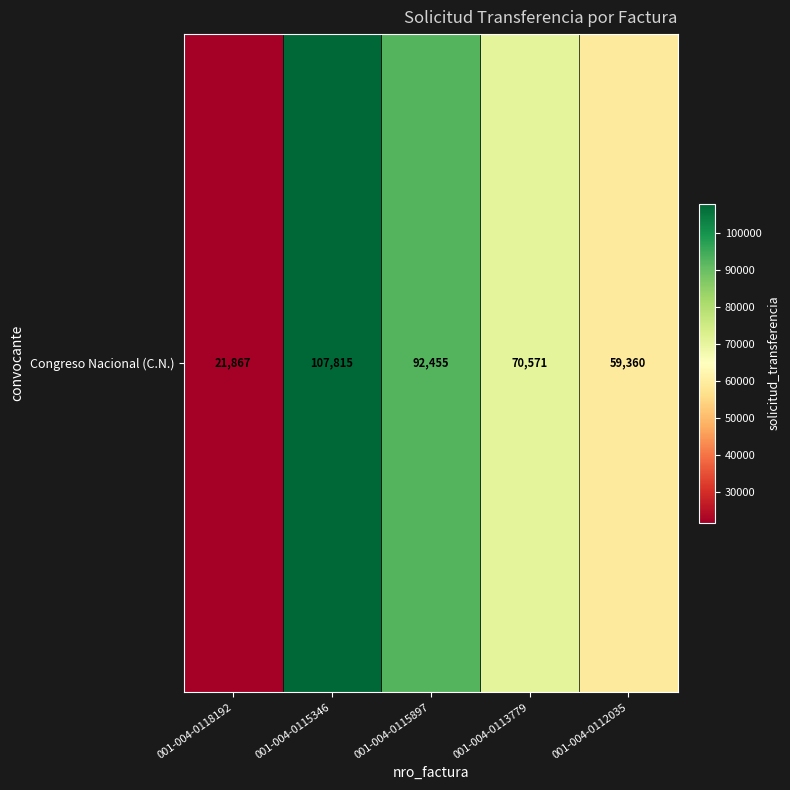

What is the change in value from 001-004-0113779 to 001-004-0112035?

-11211